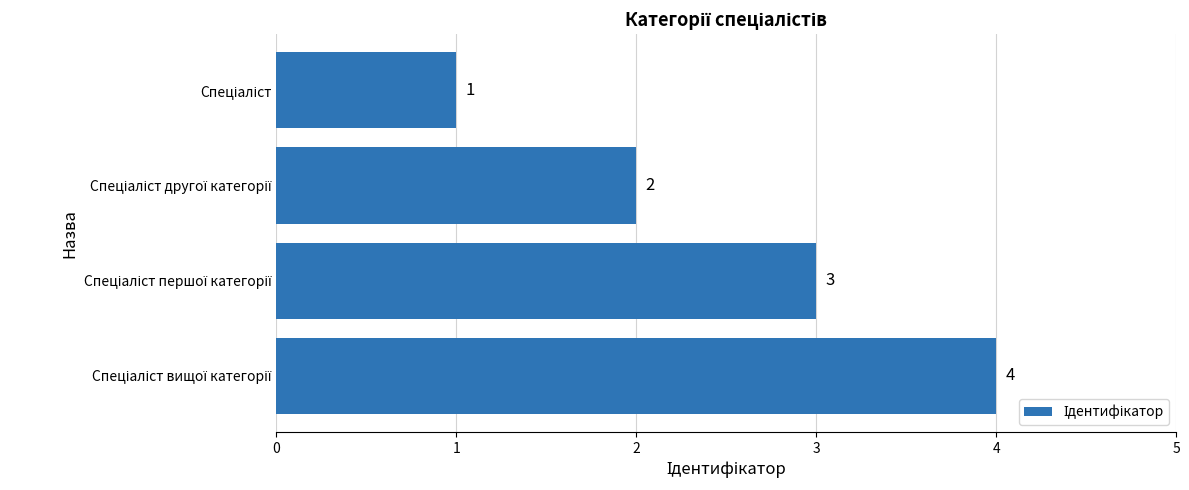

What is the greatest value displayed?

4